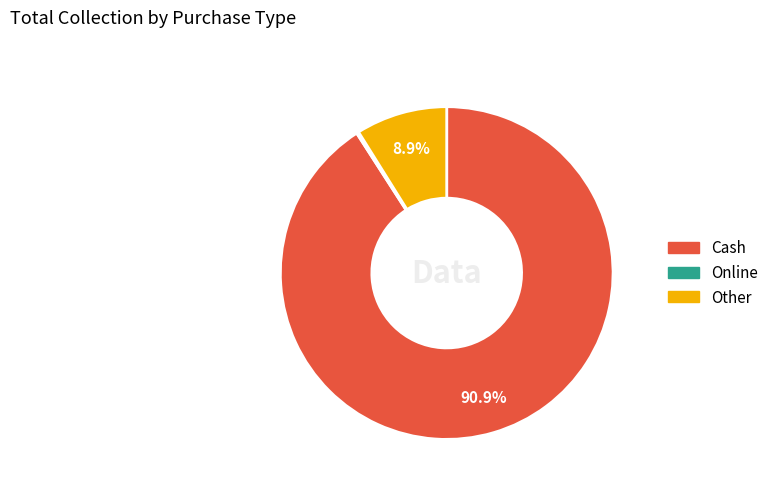

What is the largest slice in the pie chart?

Cash